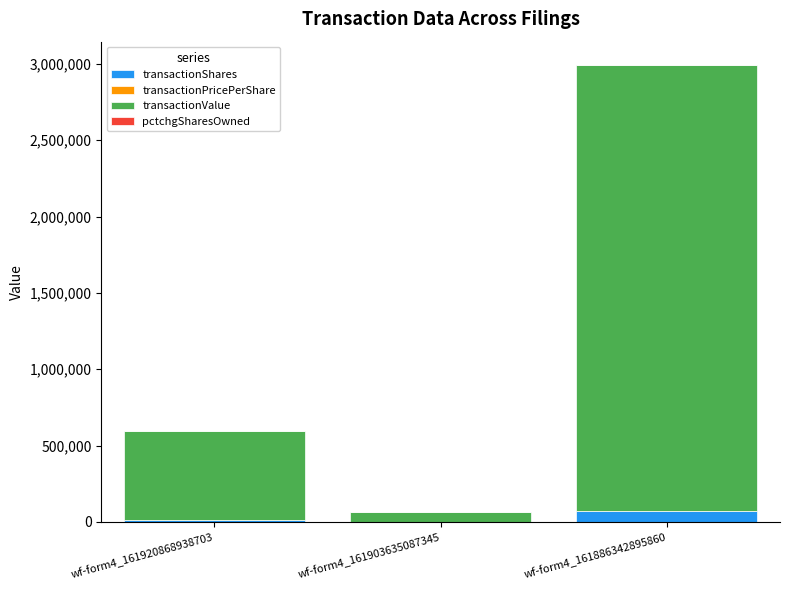

The value of transactionShares at wf-form4_161886342895860 is 73893.0. True or false?

True